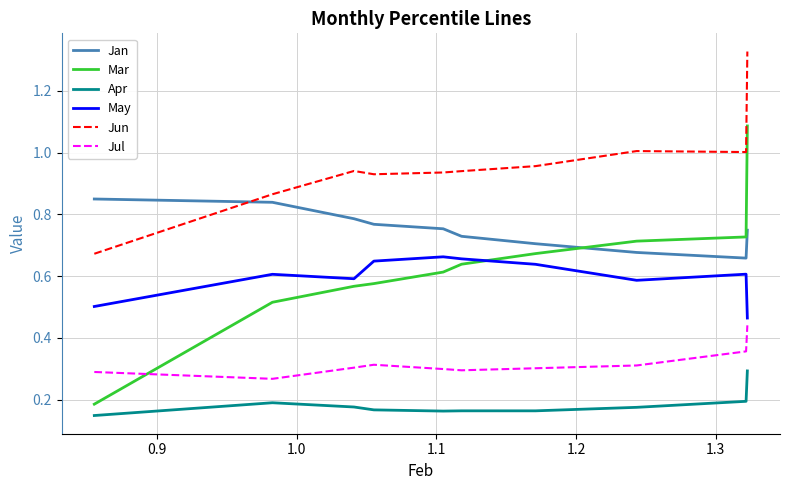

Which series has the largest range (max minus min)?

Mar